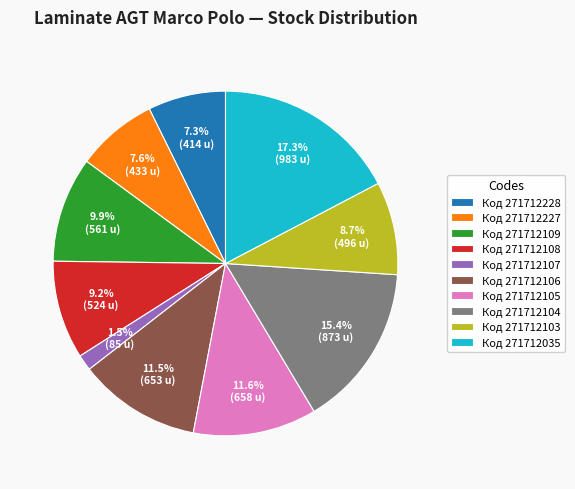

What is the total percentage of Код 271712105 and Код 271712109?

21.5%